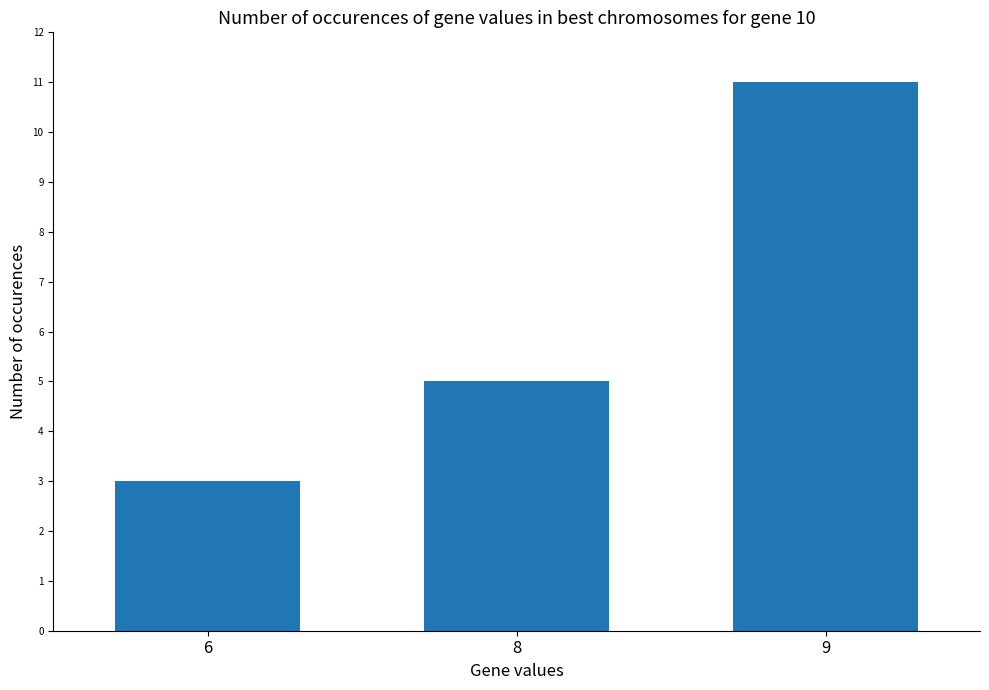

Where is the data nearest to the value 7?

8